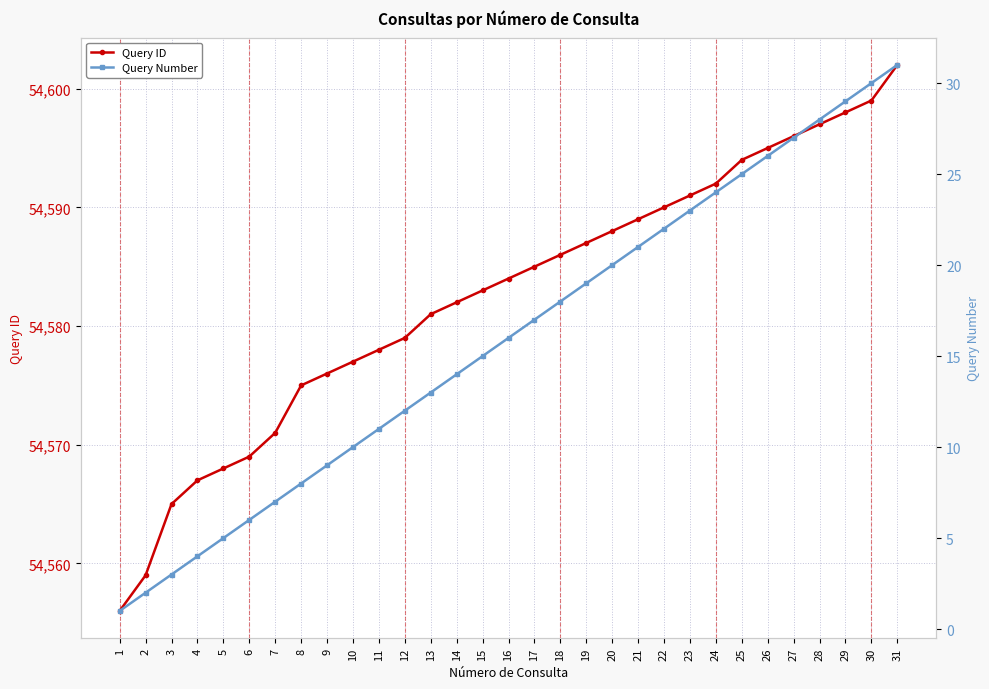

Rank the series by their maximum value, from lowest to highest.

Query Number, Query ID